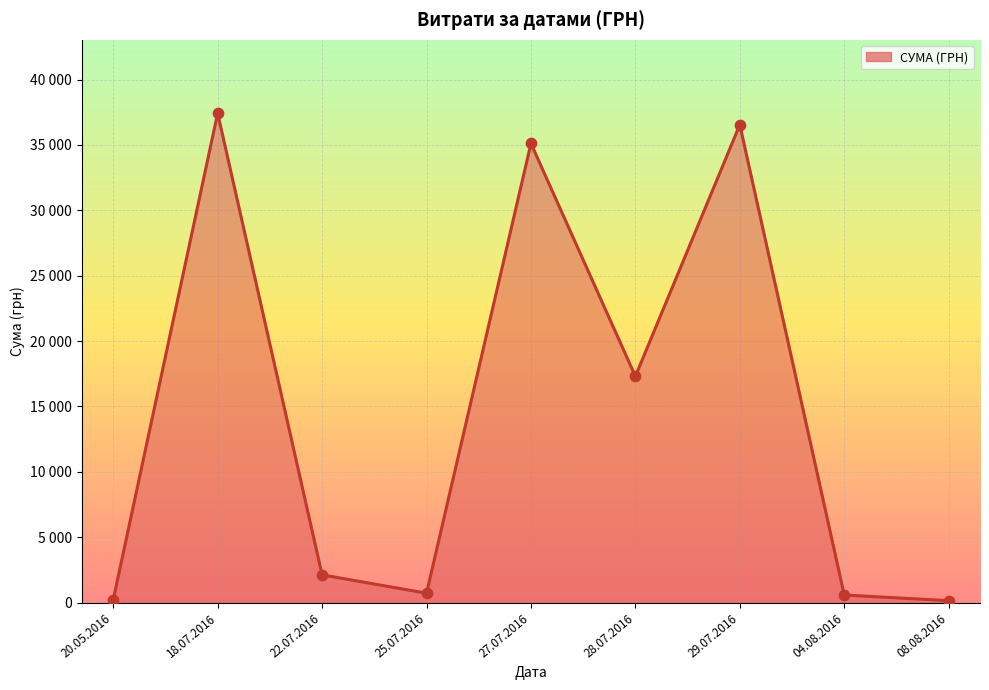

Between 27.07.2016 and 18.07.2016, which is larger?

18.07.2016